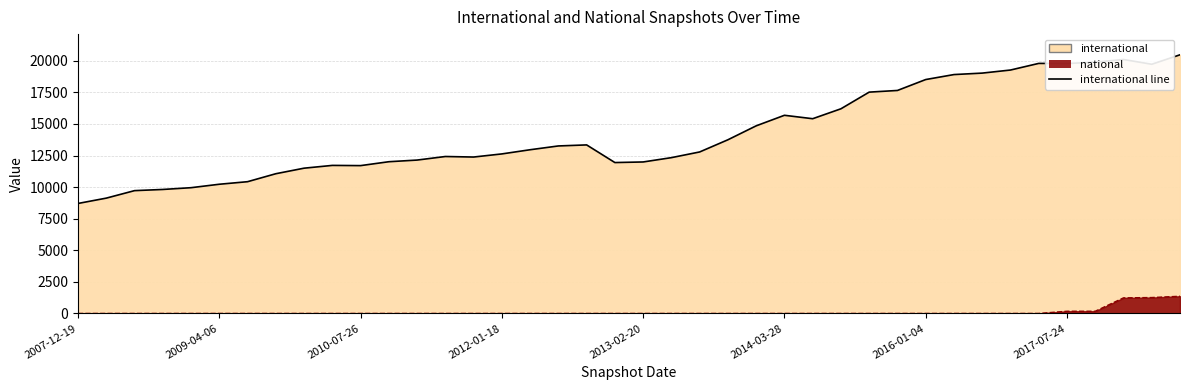

How many points are lower than both their immediate neighbors (excluding endpoints)?

6